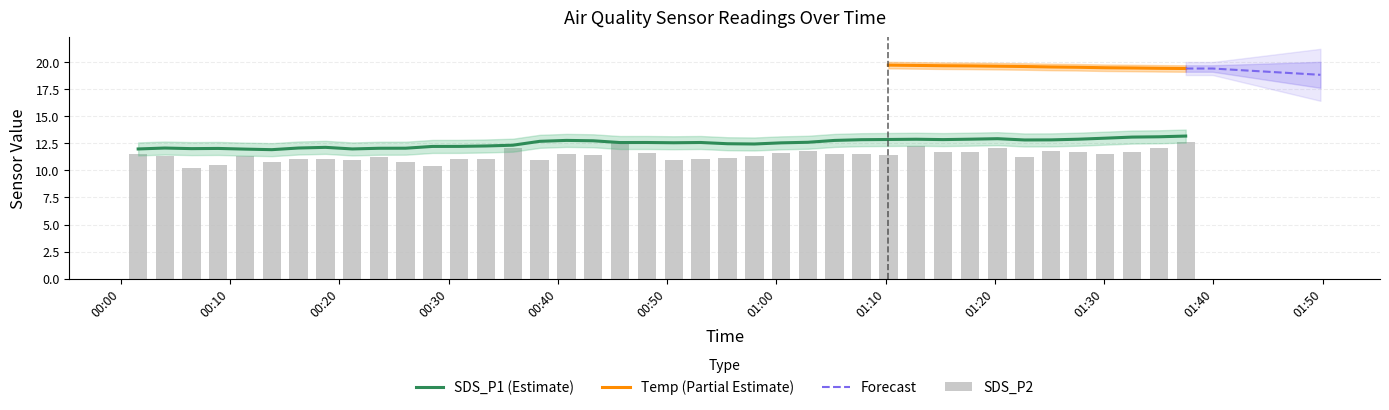

Is it true that SDS_P1 equals 12.7 at 2022/07/25 01:00:26?

True